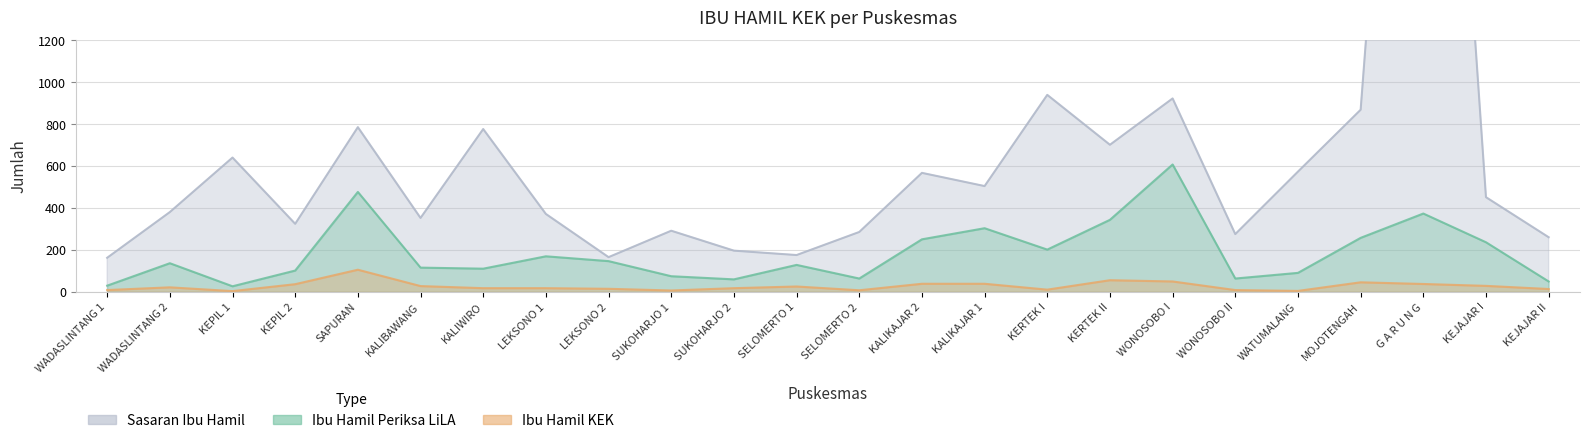

Where is Sasaran Ibu Hamil nearest to the value 2479?

KERTEK I